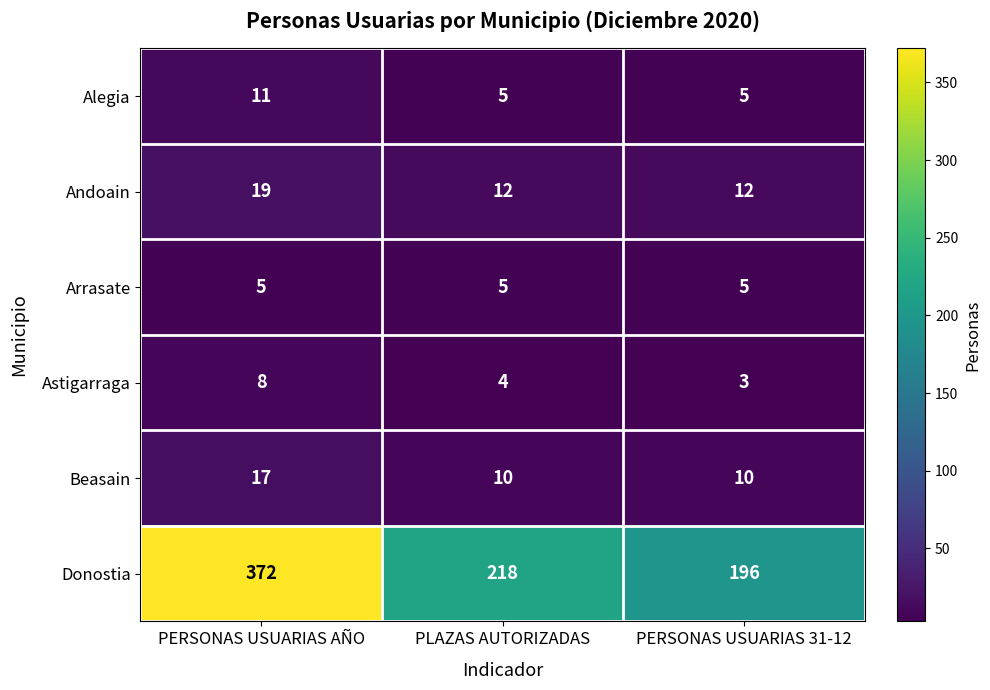

At PERSONAS USUARIAS AÑO, list the series in order from largest to smallest.

Donostia, Andoain, Beasain, Alegia, Astigarraga, Arrasate